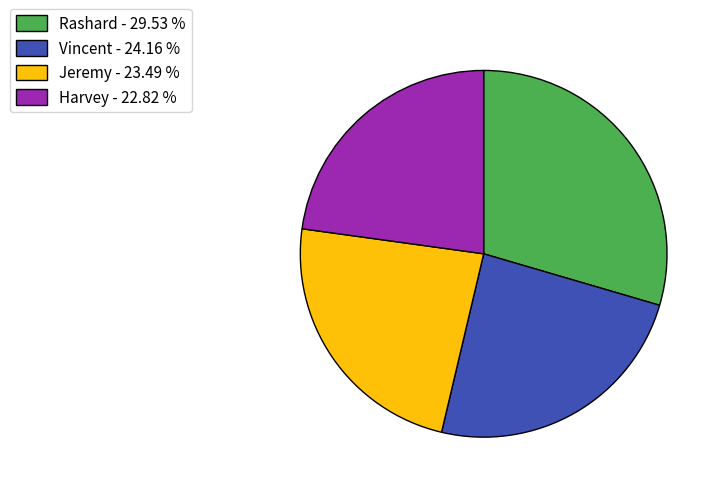

What is the ratio of the value at Harvey - 22.82 % to the value at Jeremy - 23.49 %?

1.0